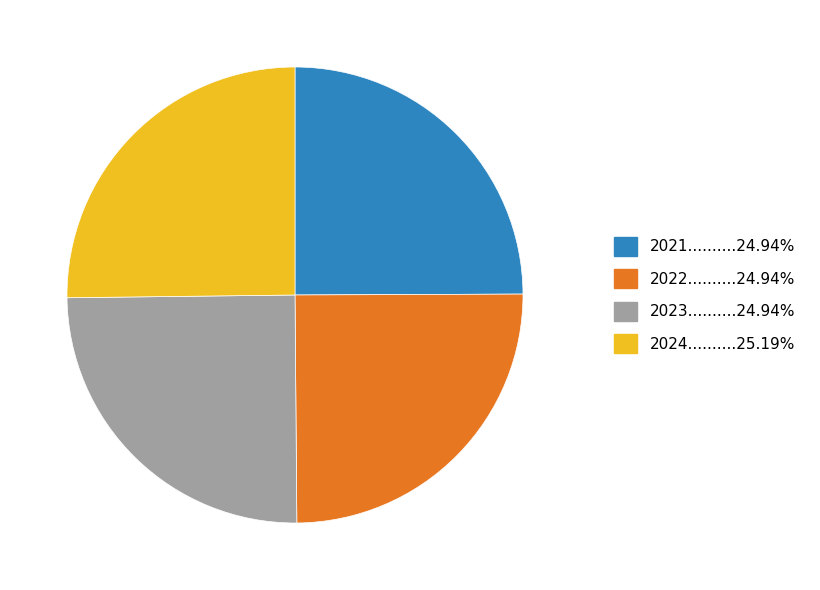

Does any single category account for the majority?

No